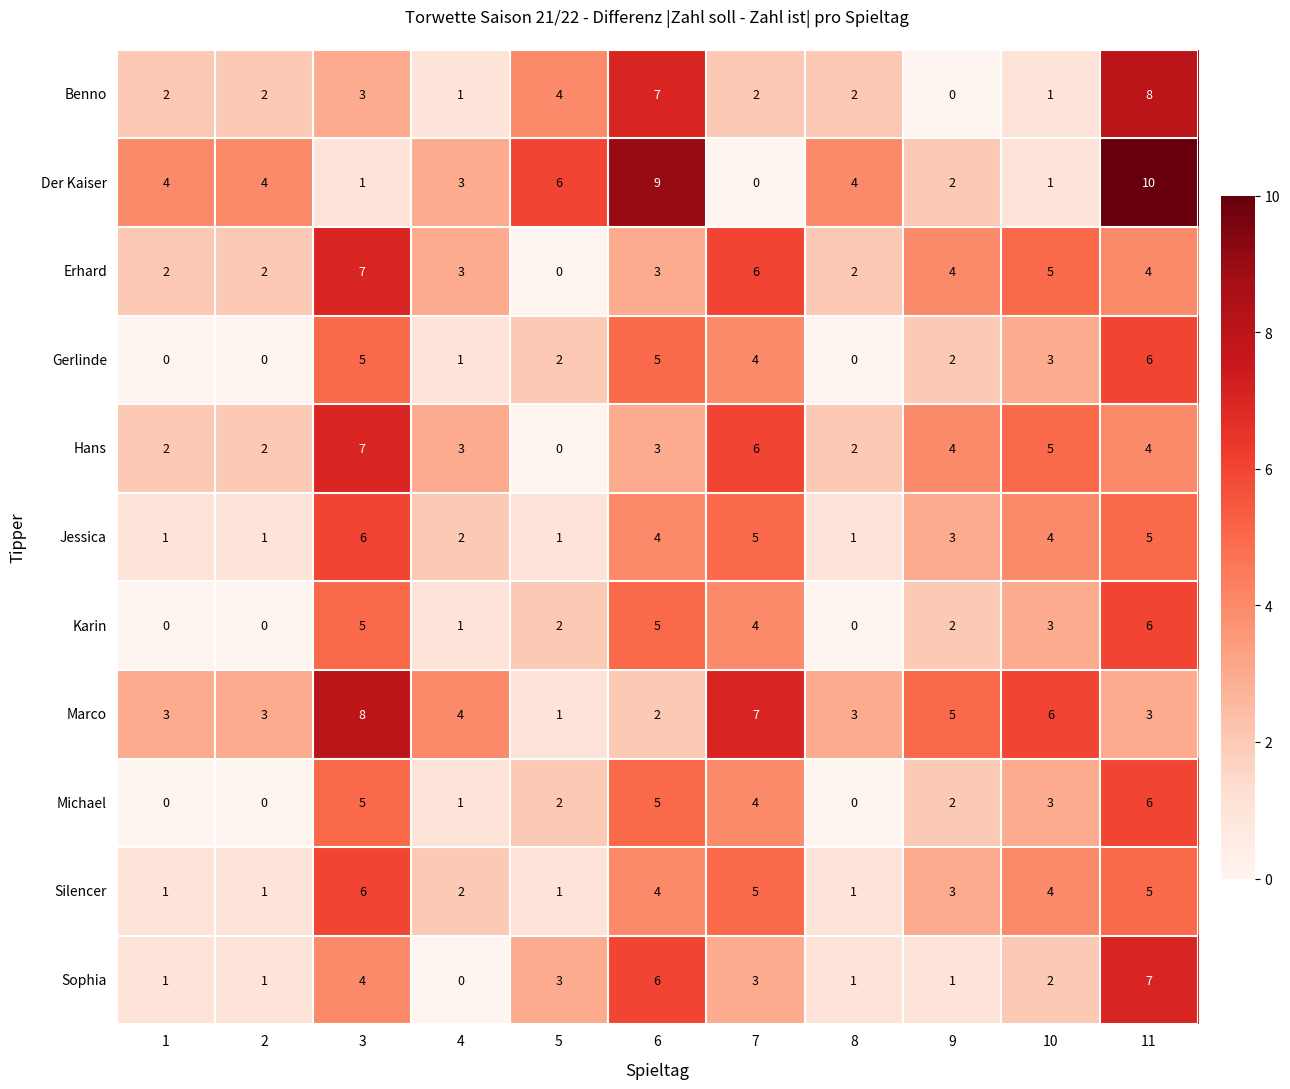

What is the total value across all series at 10?

37